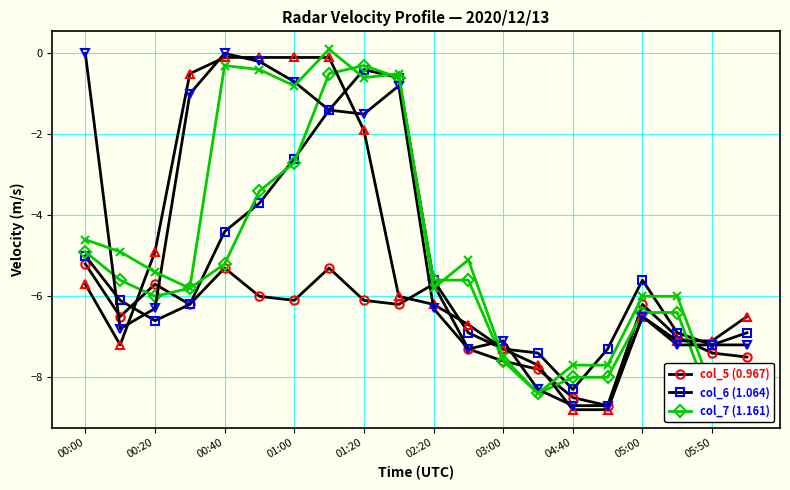

Which series has the largest range (max minus min)?

col_3 series